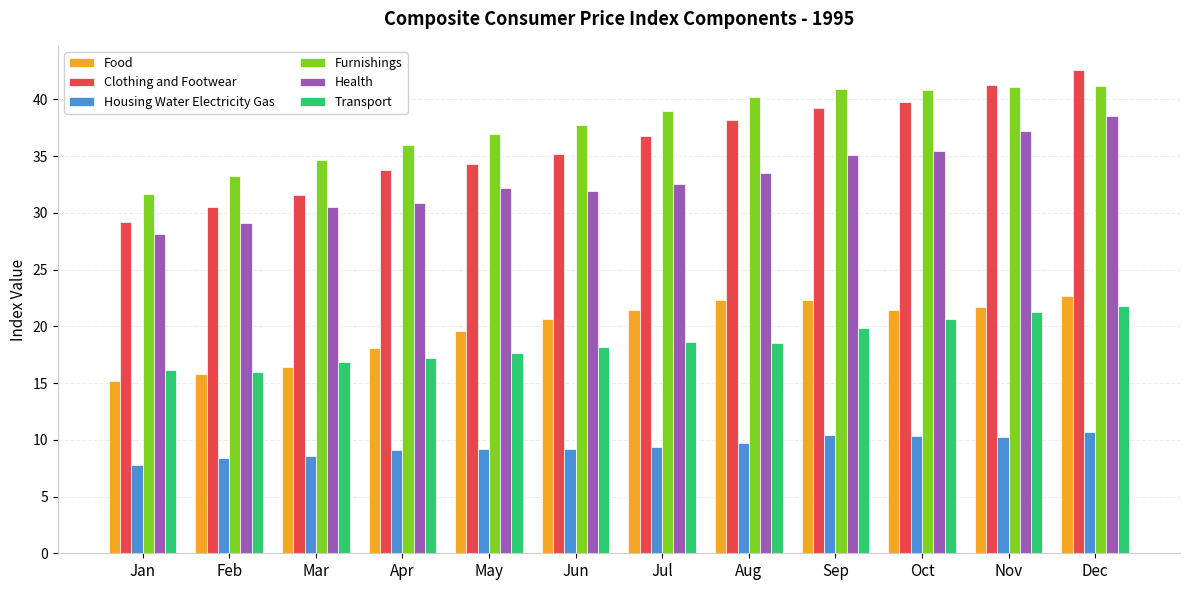

How many data points in Clothing and Footwear are above 36?

6